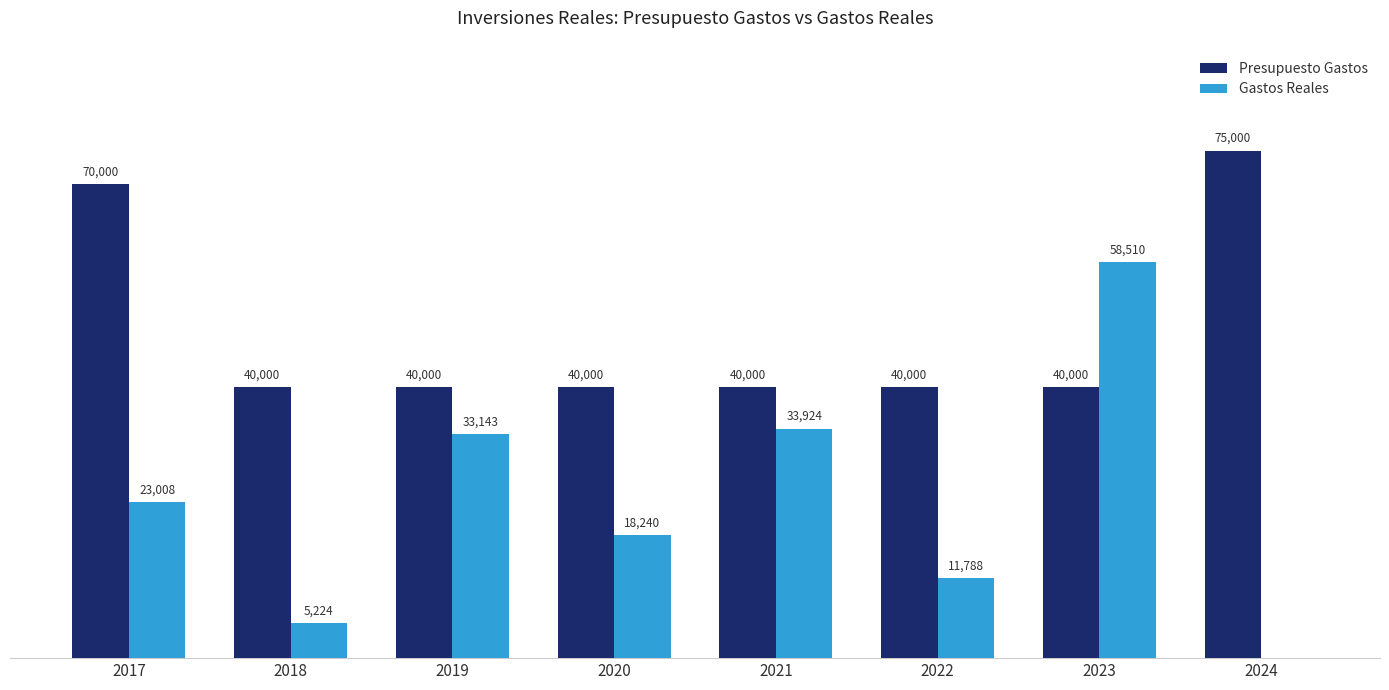

Which series has the largest total across all categories?

Presupuesto Gastos